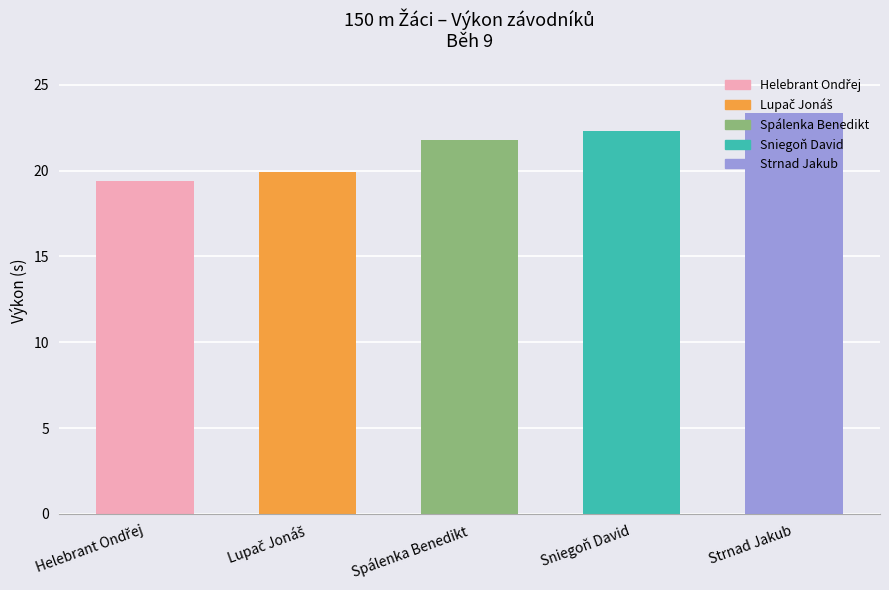

How many data points are less than 21?

2